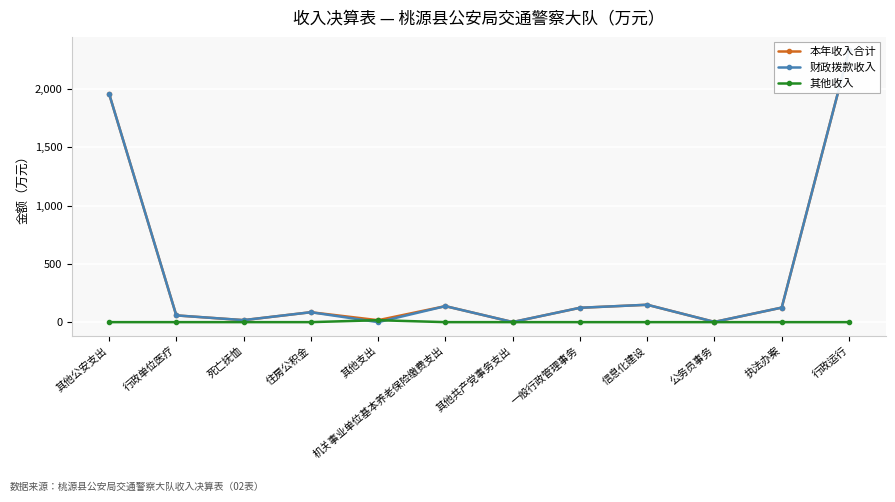

Between which two adjacent categories do 其他收入 and 财政拨款收入 first intersect?

住房公积金 and 其他支出